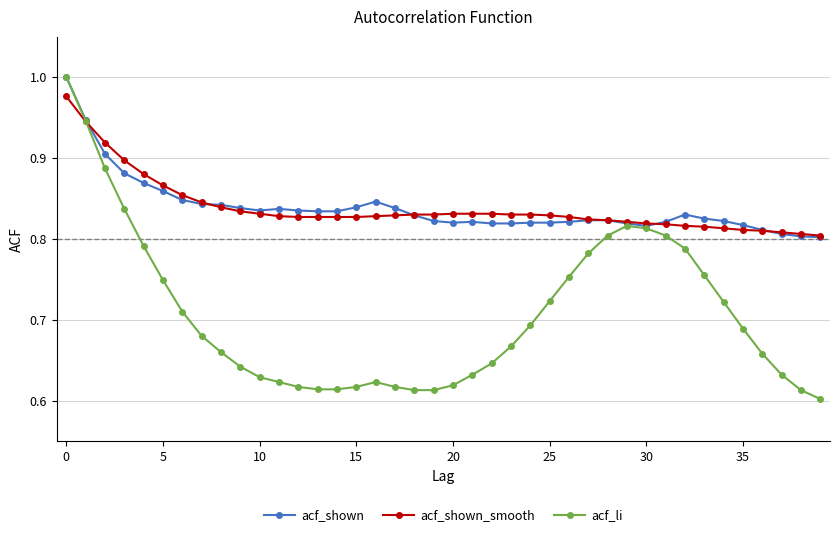

True or false: acf_li has more than 0 points higher than both neighbors.

True